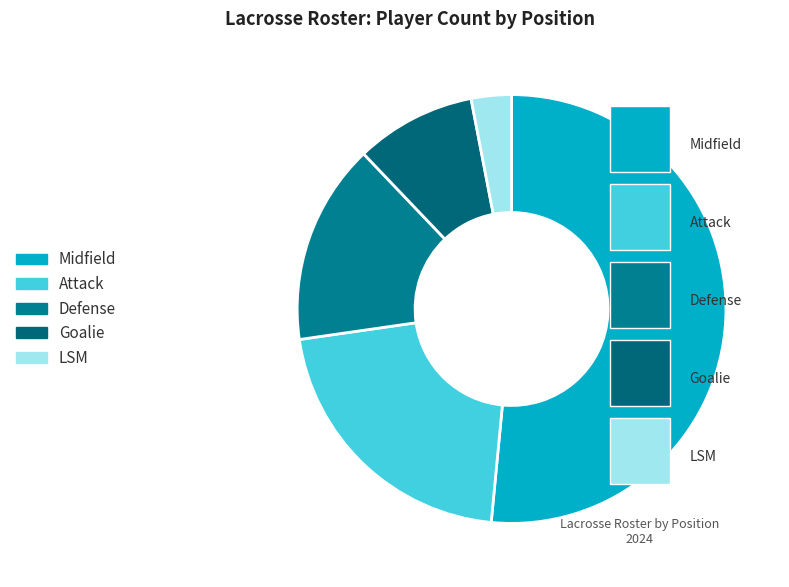

True or false: Defense accounts for 26% of the total.

False